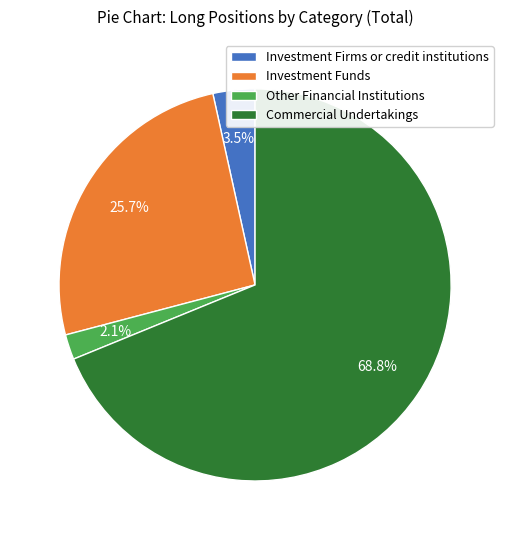

To the nearest percent, what is the difference between the Commercial Undertakings and Investment Firms or credit institutions slice percentages?

65%